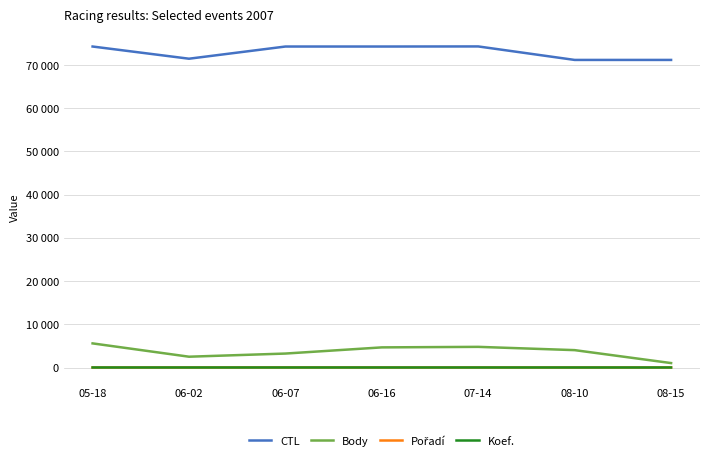

How many data points in Koef. are less than 5?

3